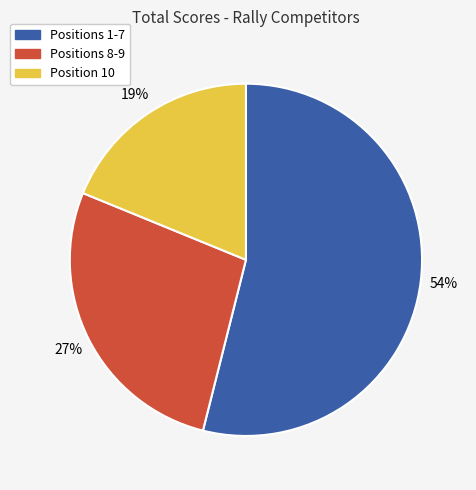

To the nearest percent, what is the average slice percentage?

33%